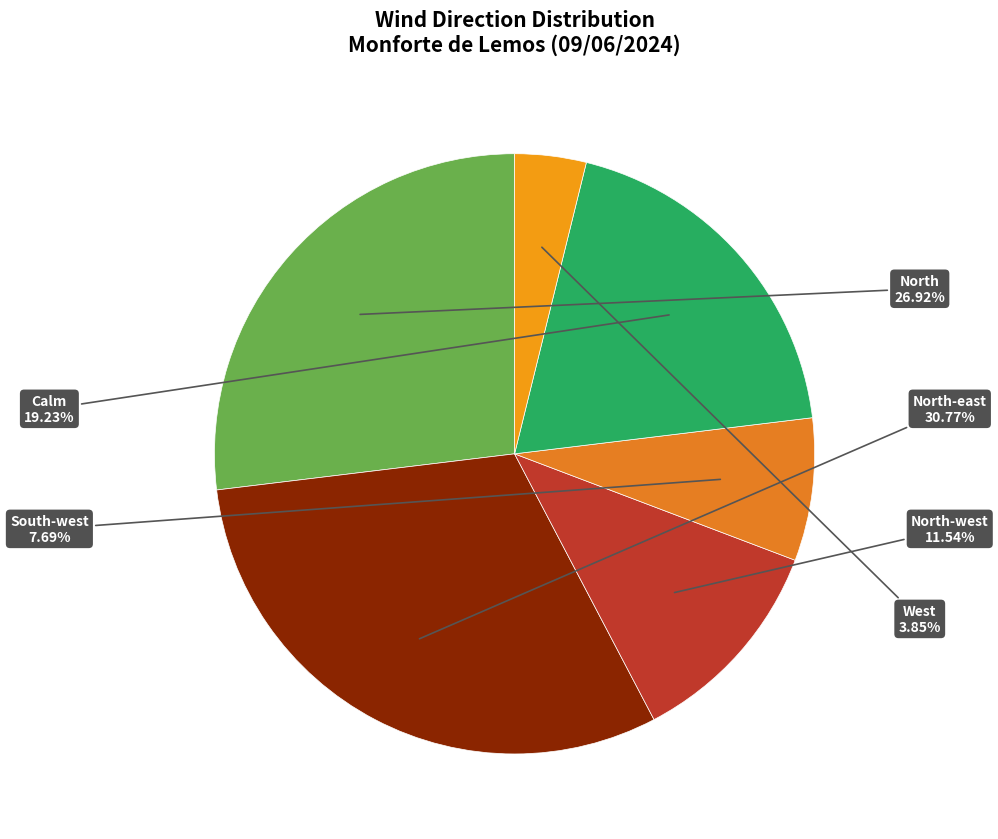

Count the number of slices in the pie.

6